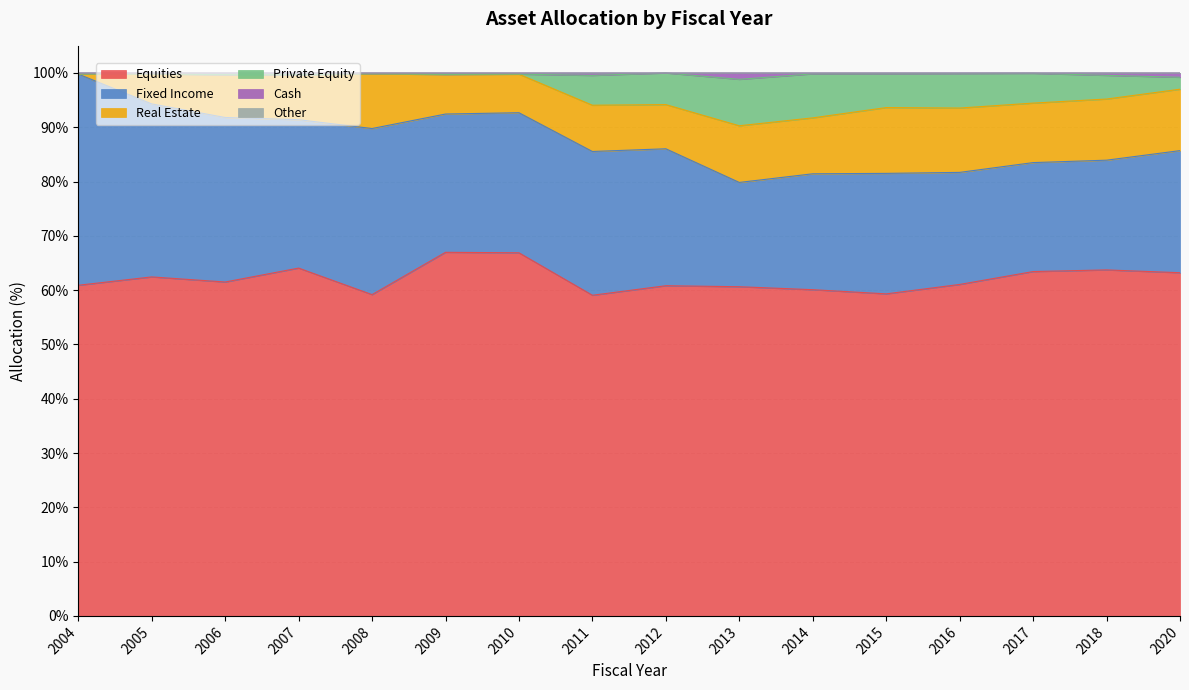

What is the total value across all series at 2012?

100.0